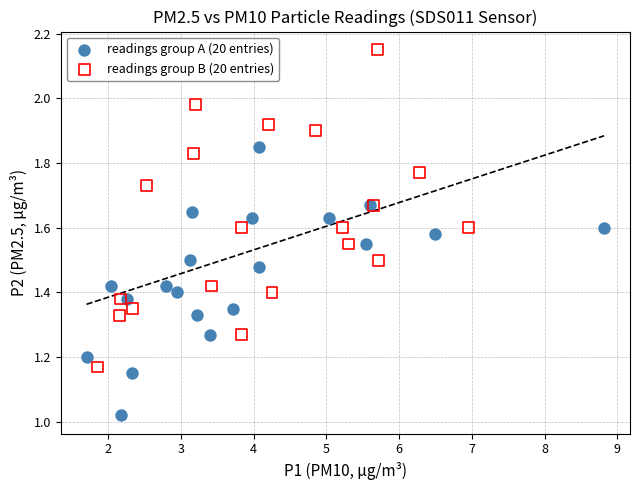

Which series reaches the maximum Y coordinate?

readings group B (20 entries)